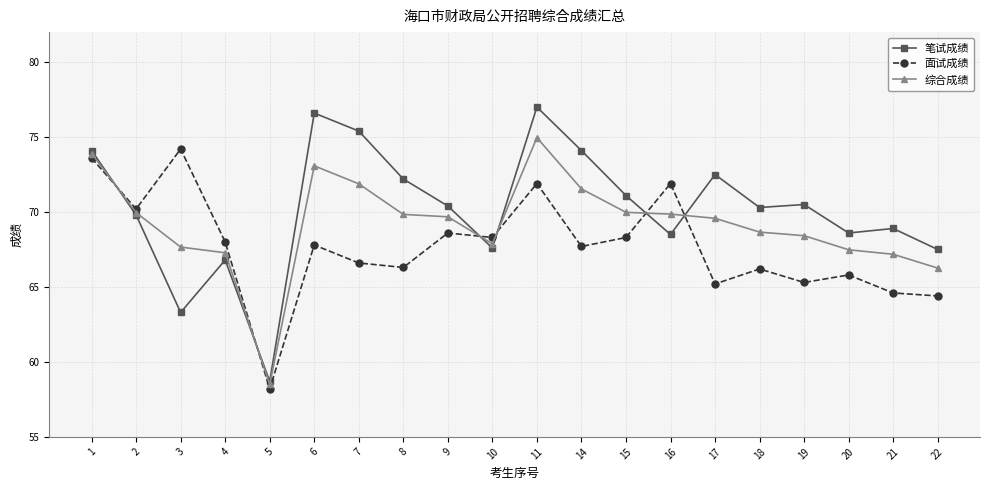

The 面试成绩 series shows 64.6 at 21. True or false?

True